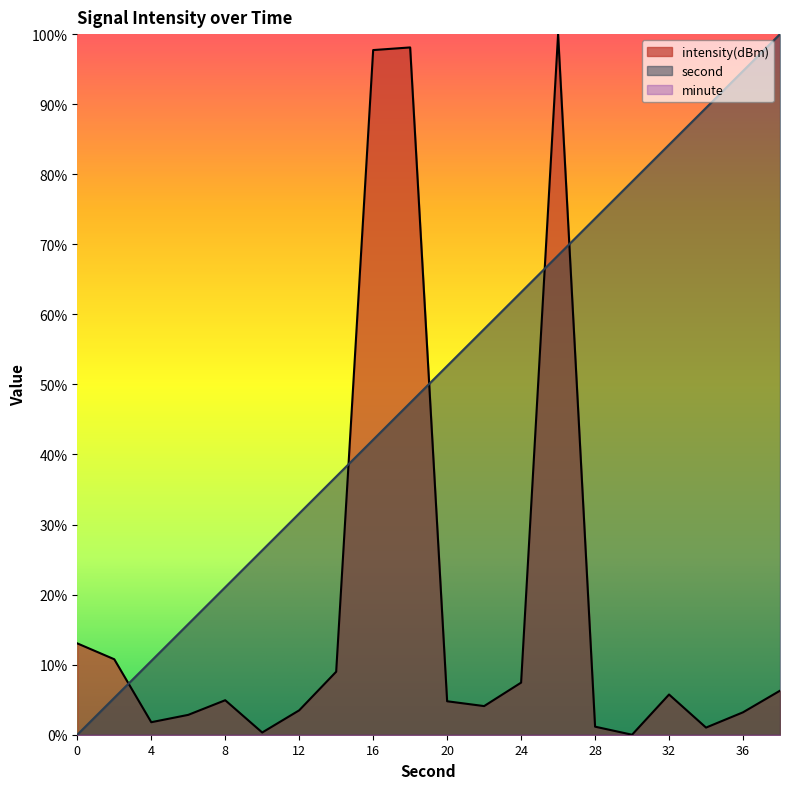

What is the spread (max minus min) of values at 38?

93.7